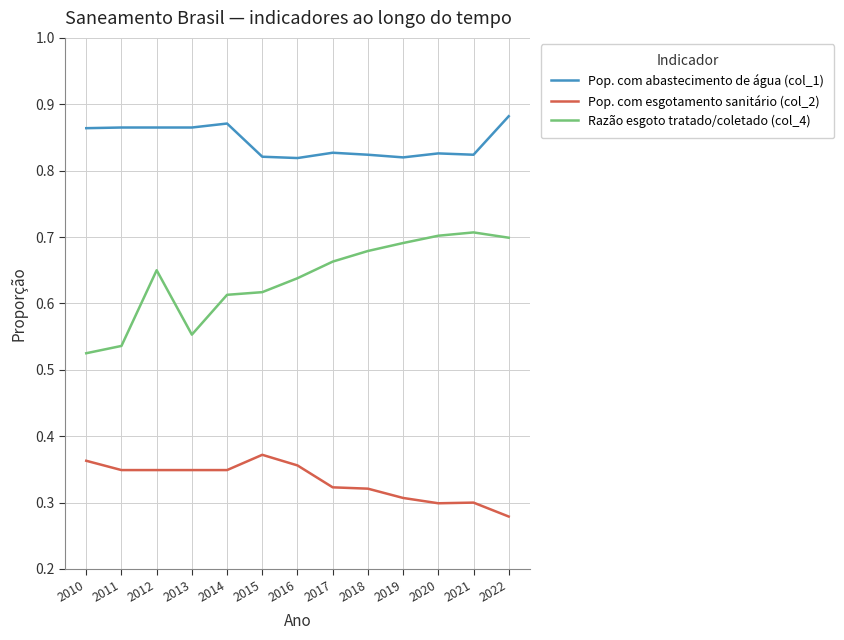

True or false: Pop. com abastecimento de água (col_1) has more than 1 points higher than both neighbors.

True